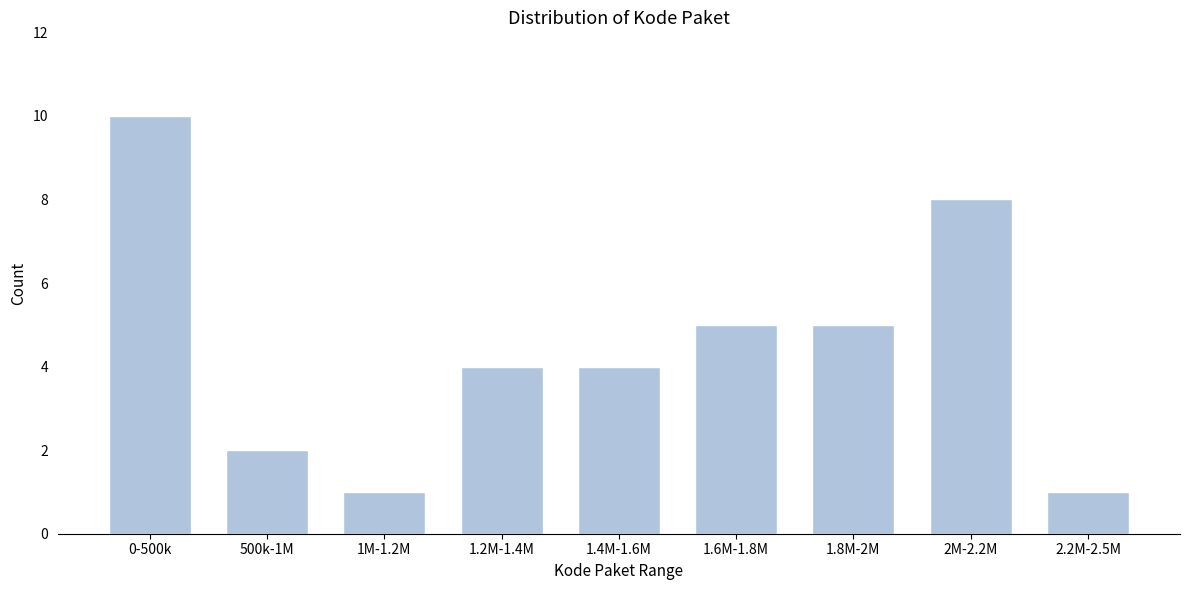

Reading left to right, transcribe all the data shown in this chart.

10	2	1	4	4	5	5	8	1